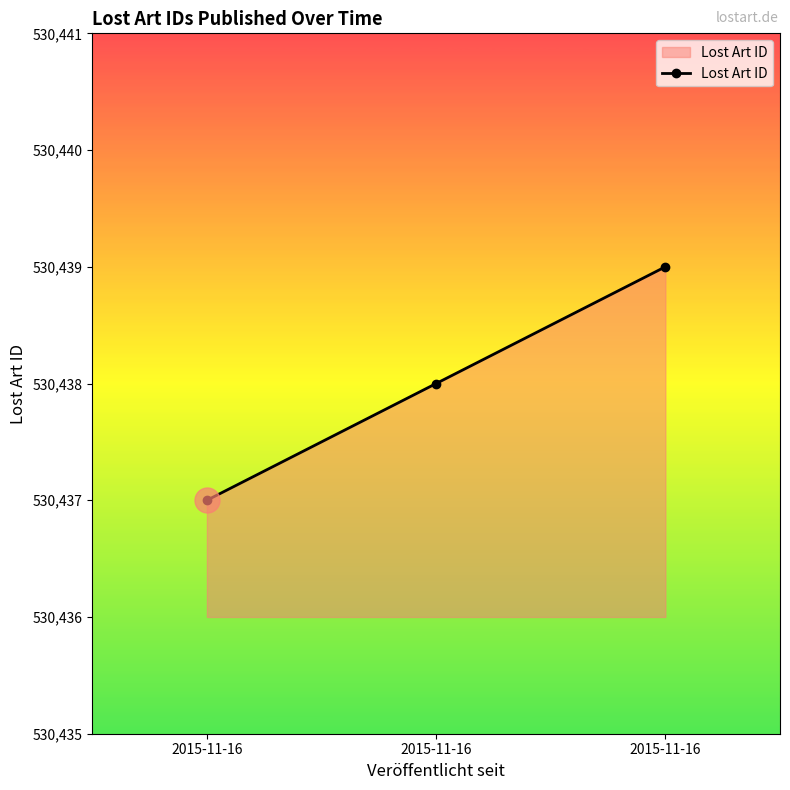

What is the greatest value displayed?

530439